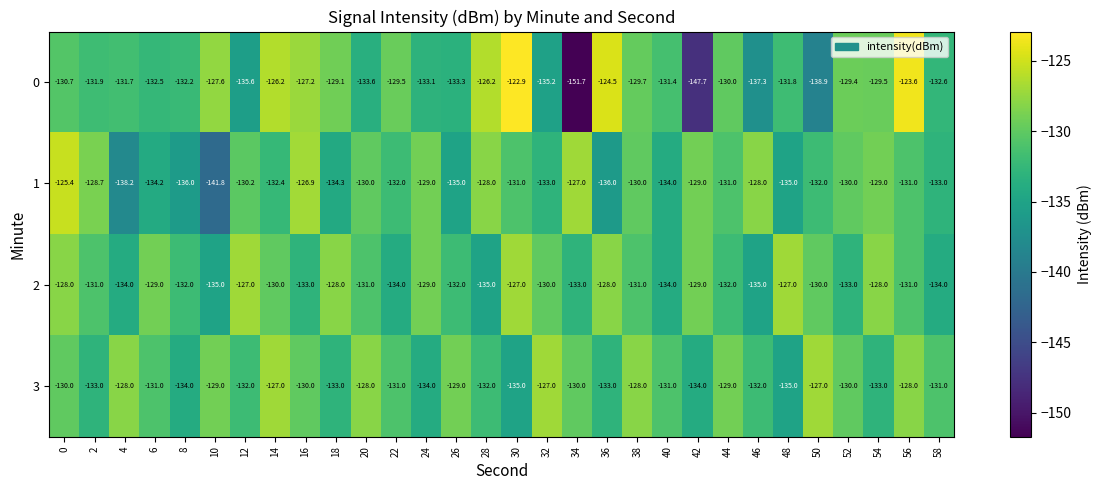

Rank the series by their average value, from lowest to highest.

0, 1, 2, 3